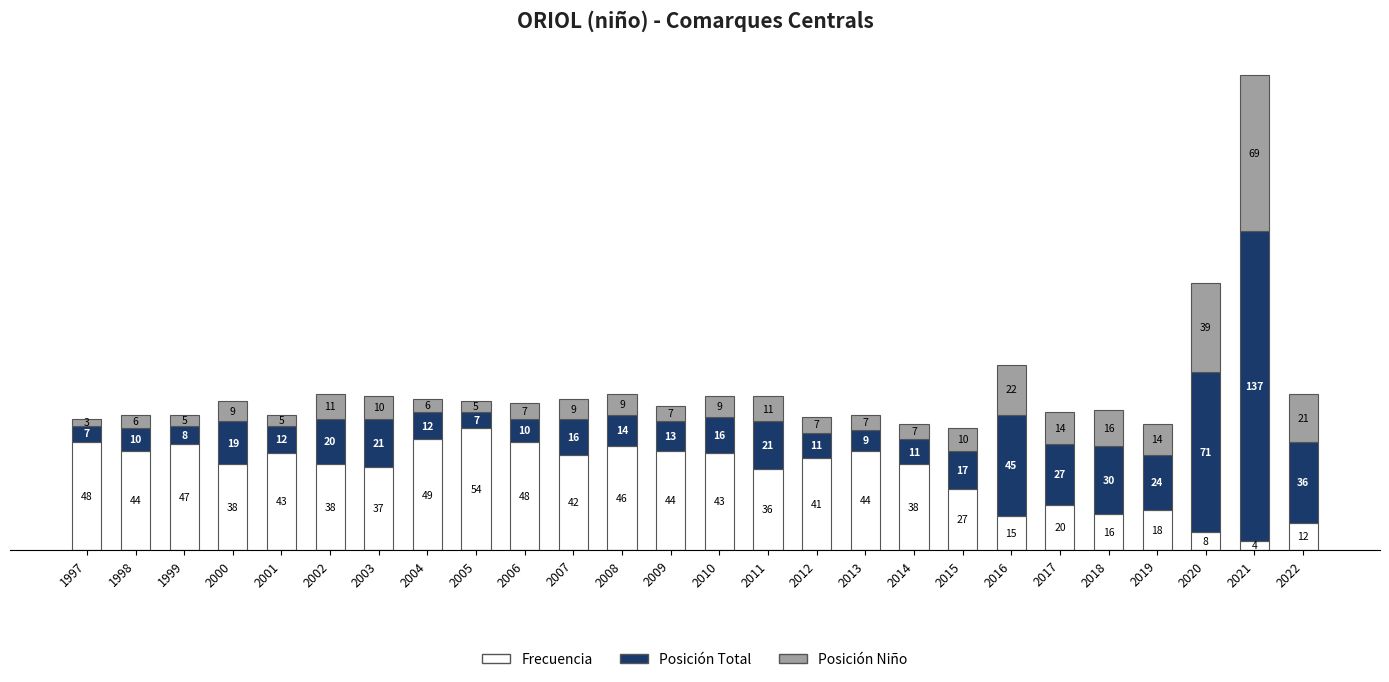

Is it true that Frecuencia equals 12 at 2008?

False